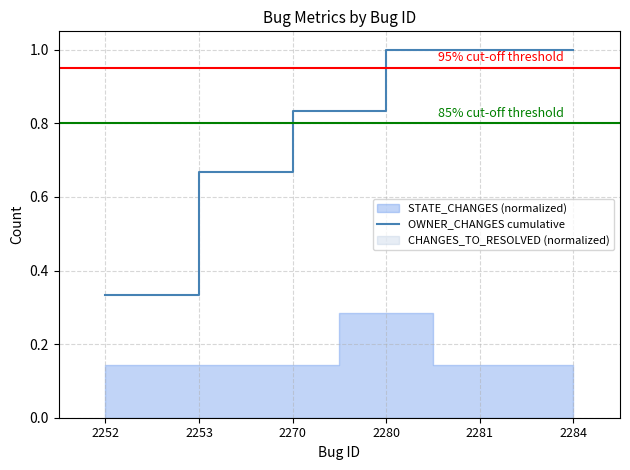

True or false: there are more than 1 points higher than both neighbors.

False